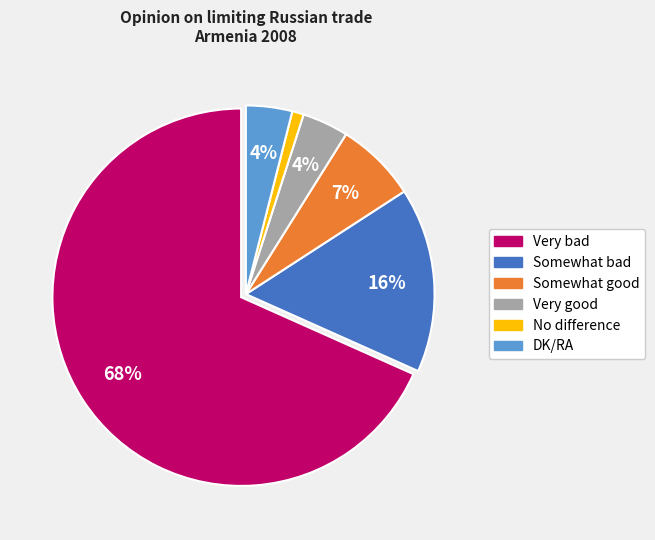

To the nearest percent, what is the difference between the largest and smallest slice percentages?

67%